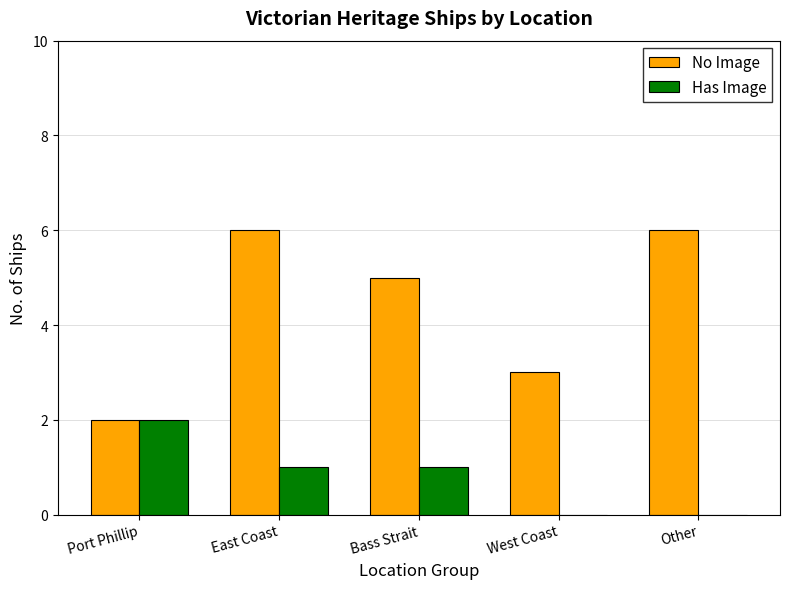

Read the No Image value at East Coast.

6